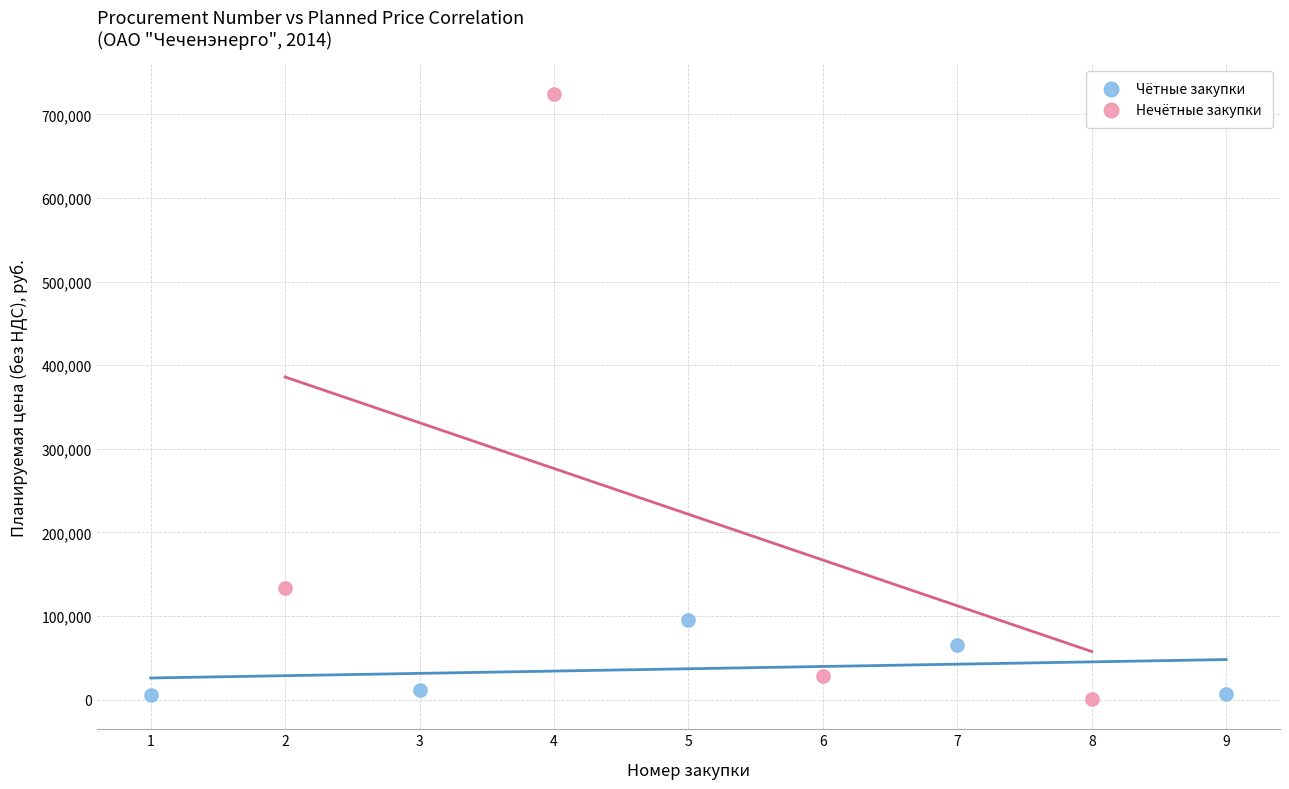

Which series has the largest Y range (max minus min)?

Нечётные закупки